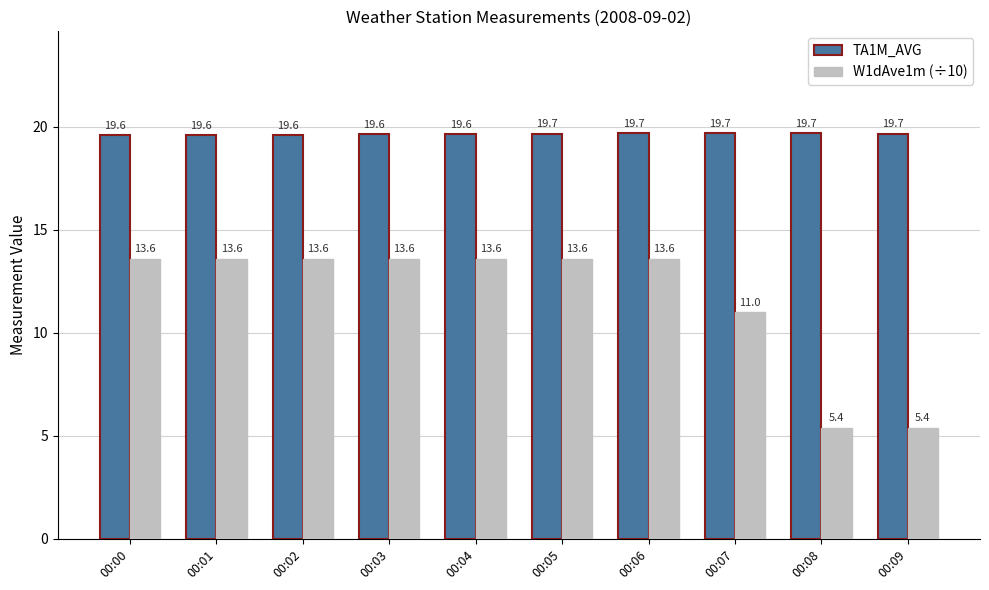

What is the value of the W1dAve1m (÷10) bar at the 8th from the left?

11.0